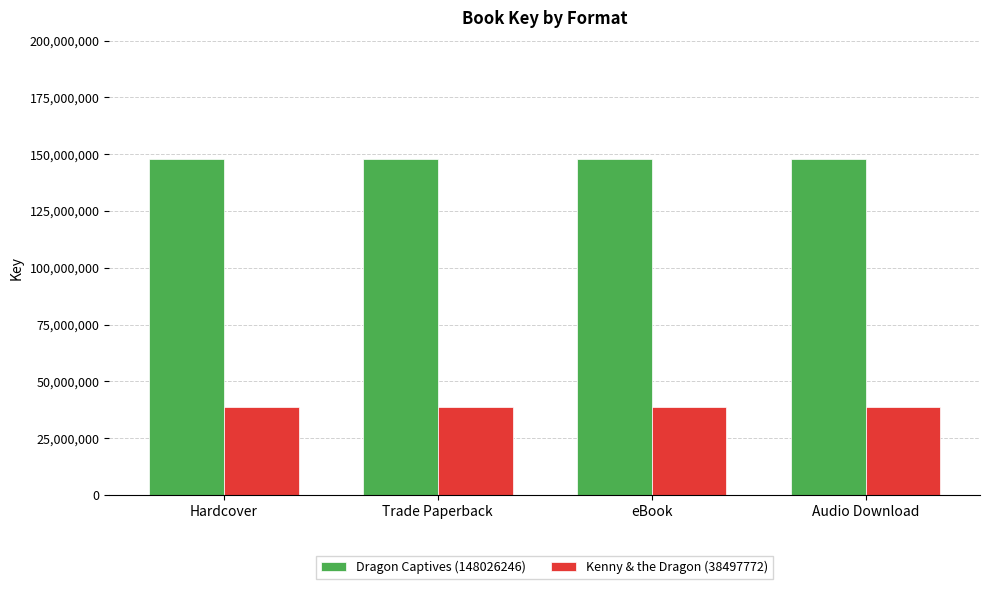

What are all the series names shown in the legend?

Dragon Captives (148026246), Kenny & the Dragon (38497772)